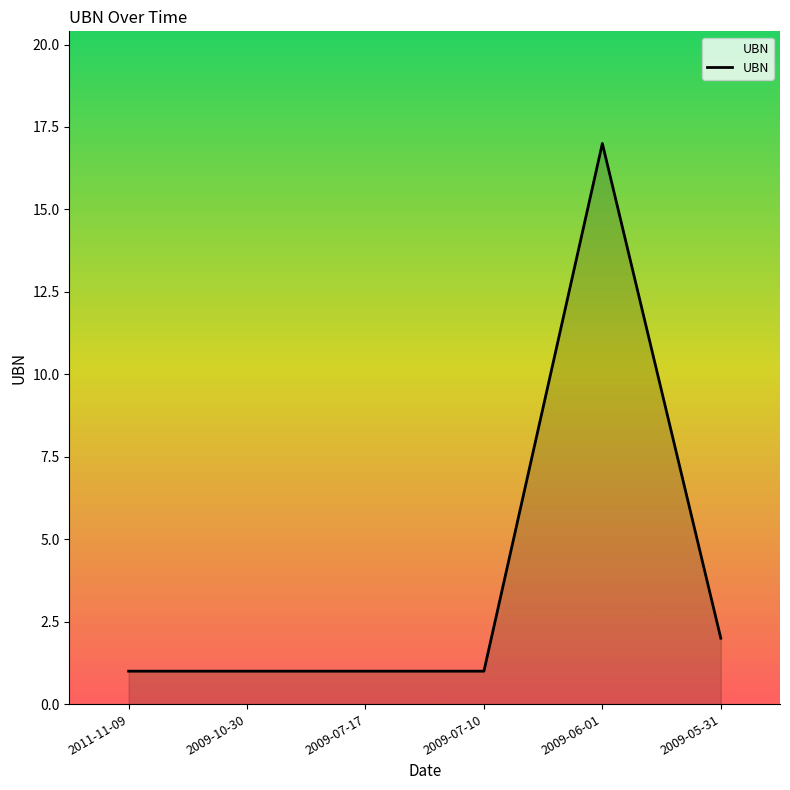

What is the sum of all values?

23